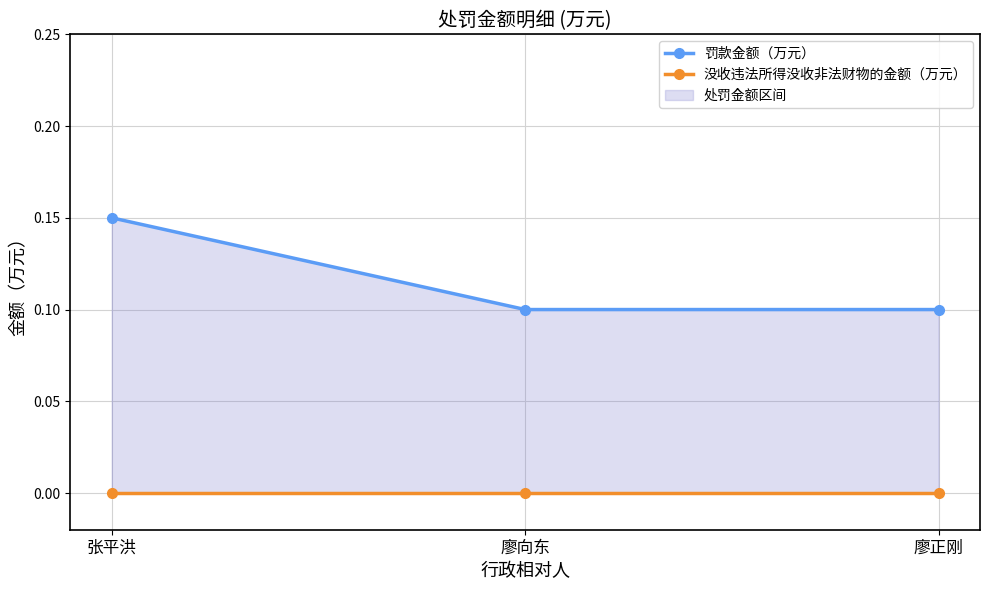

At which label does 罚款金额（万元） reach its peak?

张平洪